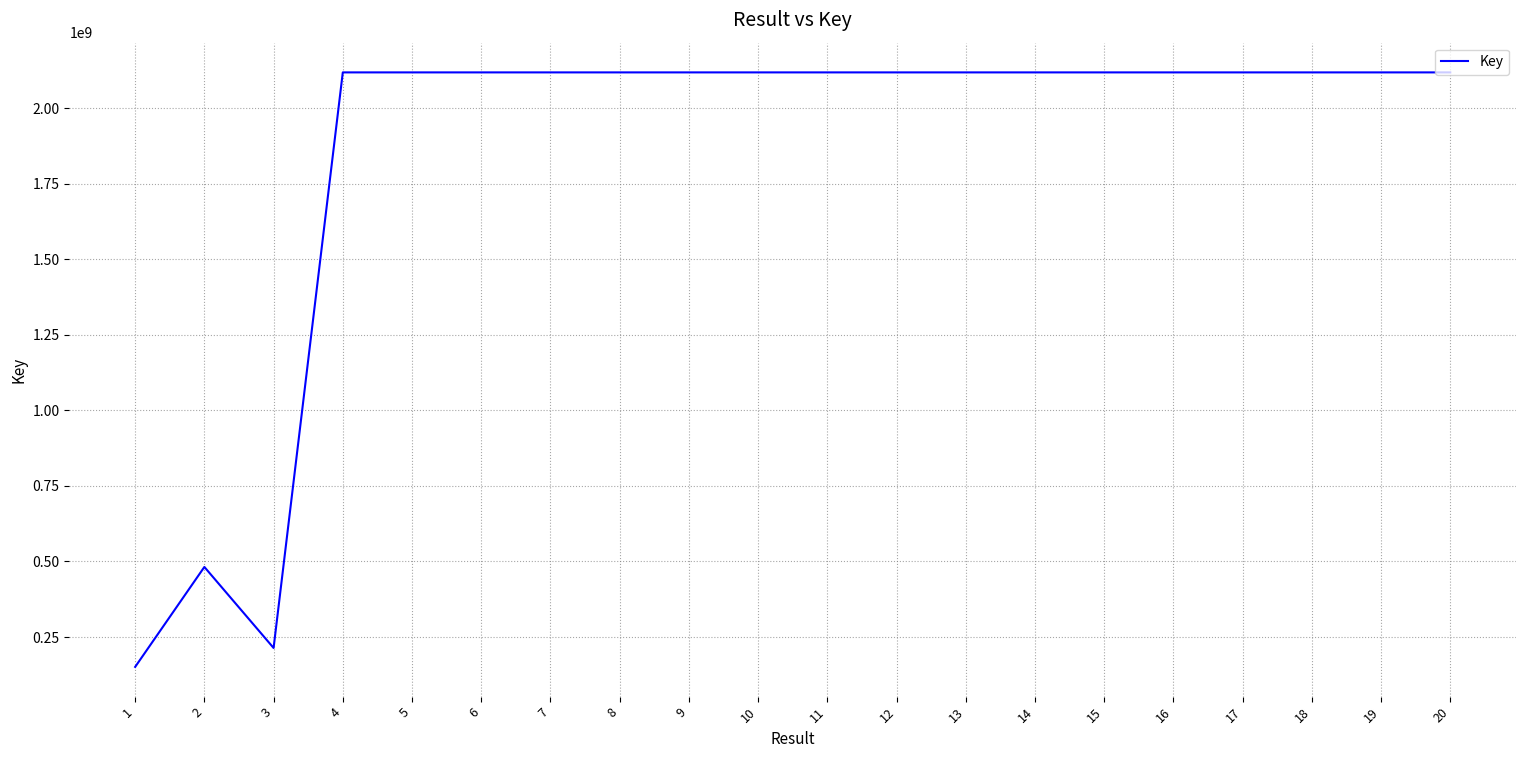

What is the smallest value displayed?

151287327